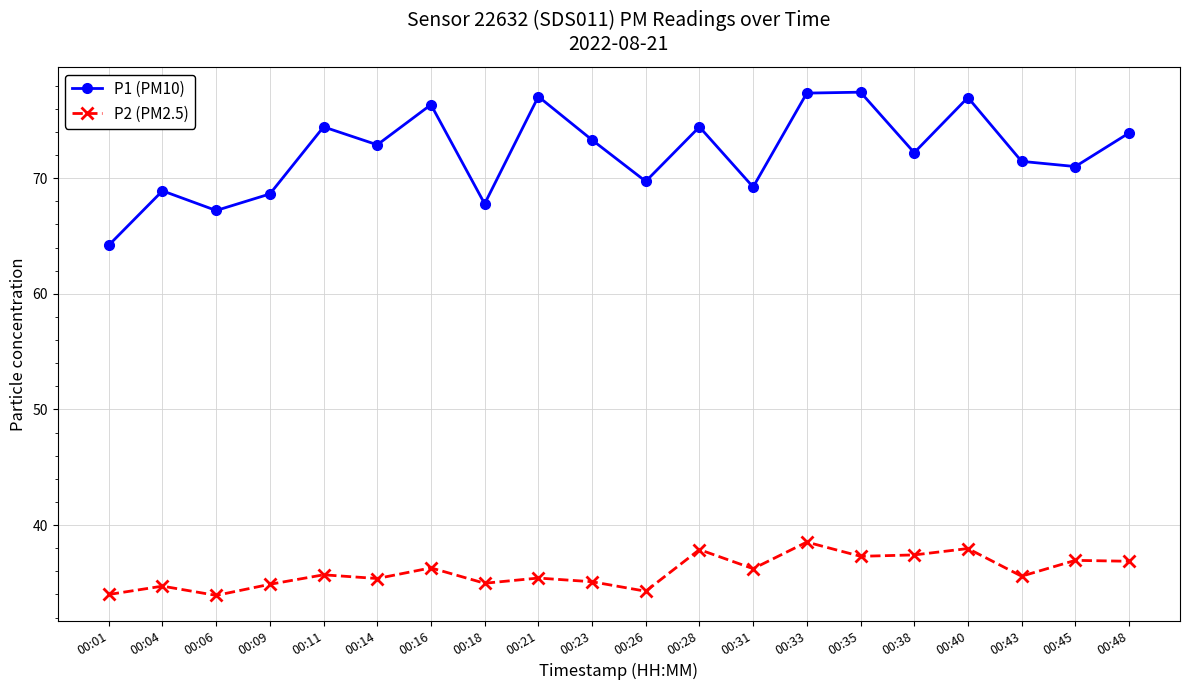

Read the P2 (PM2.5) value at 00:48.

36.9